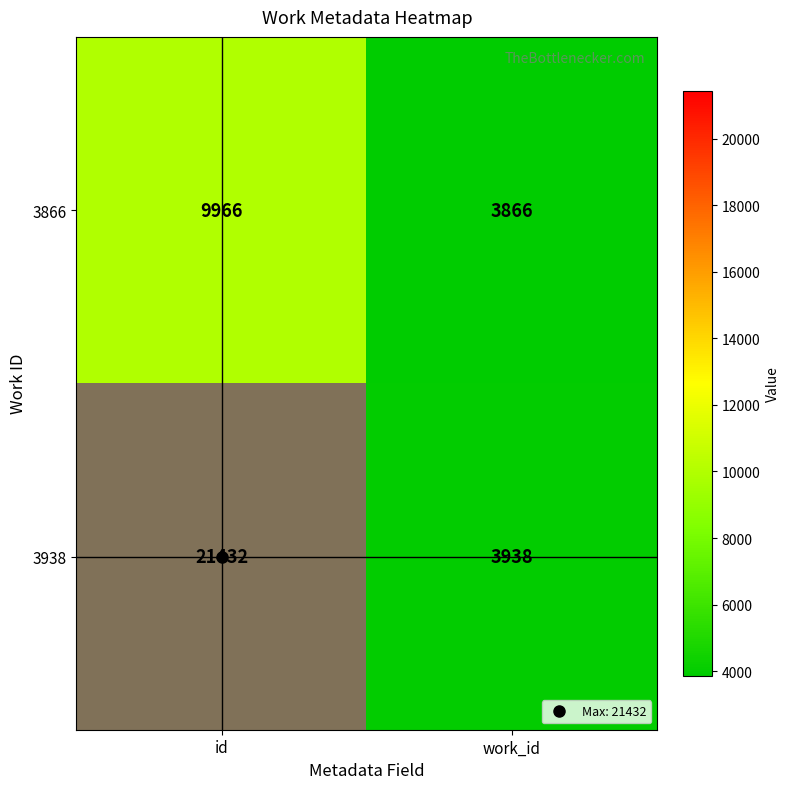

At how many categories does at least one series exceed 4461?

1